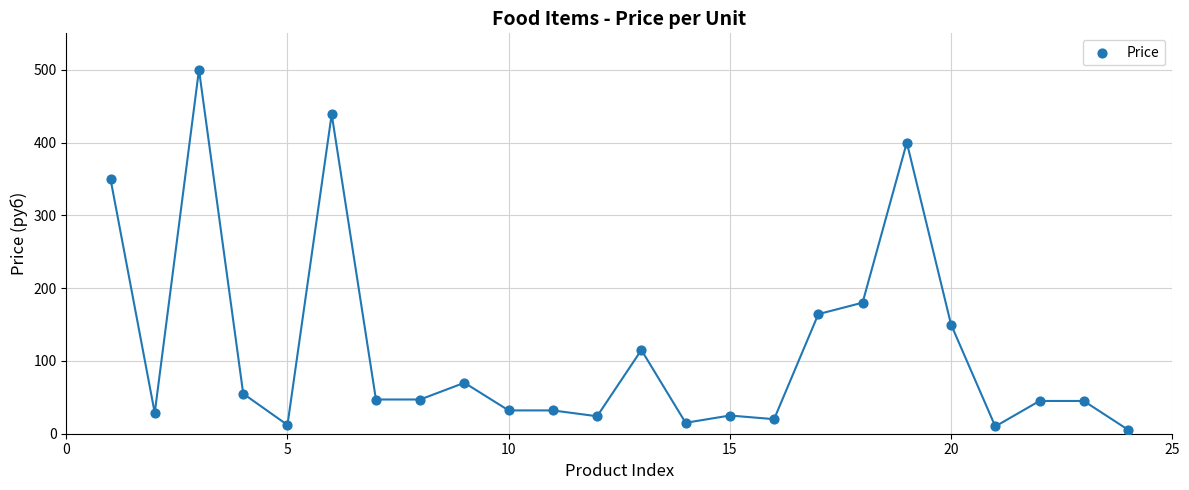

What Y value in the scatter plot is closest to 252?

180.0